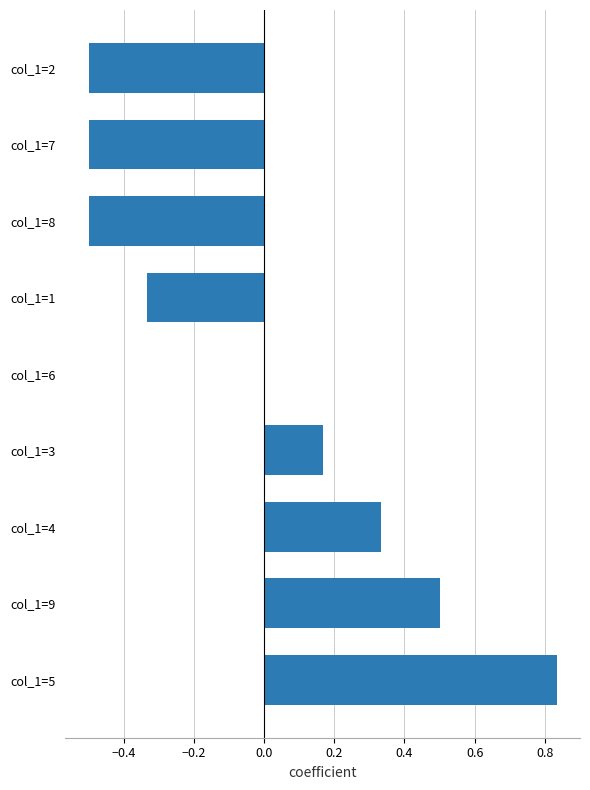

Between col_1=7 and col_1=9, which is larger?

col_1=9